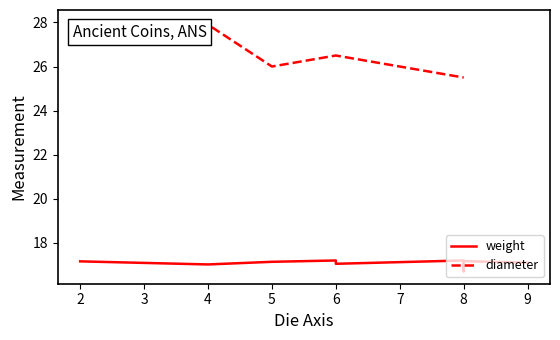

True or false: diameter has a value of 46.4 at 6.

False